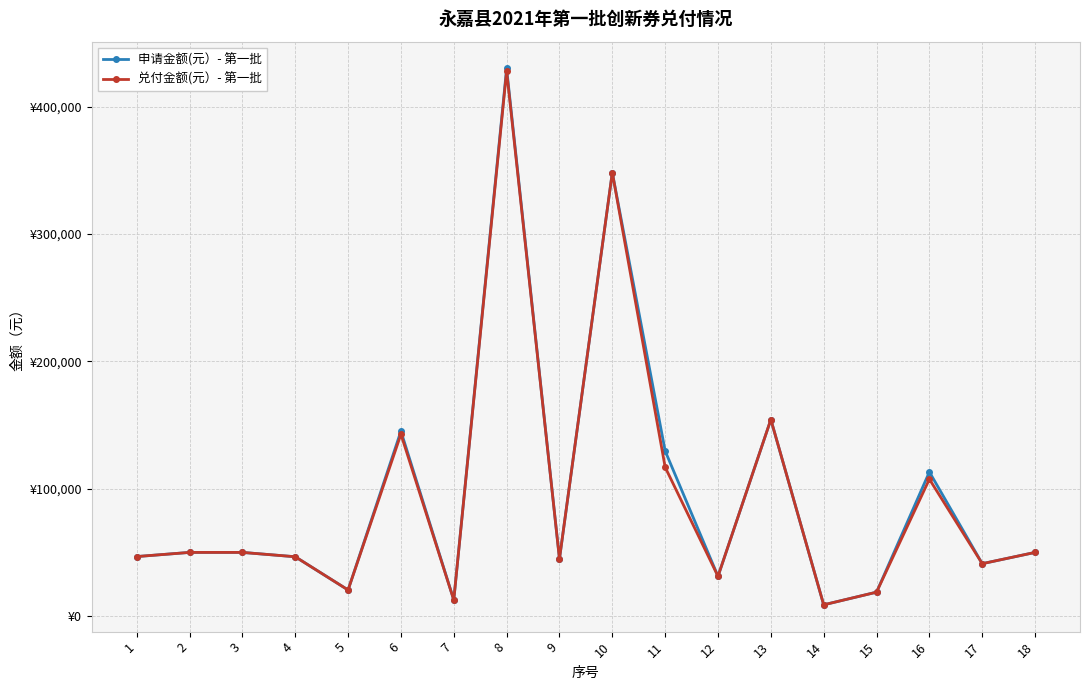

Does the chart display data point markers on the line(s)?

Yes